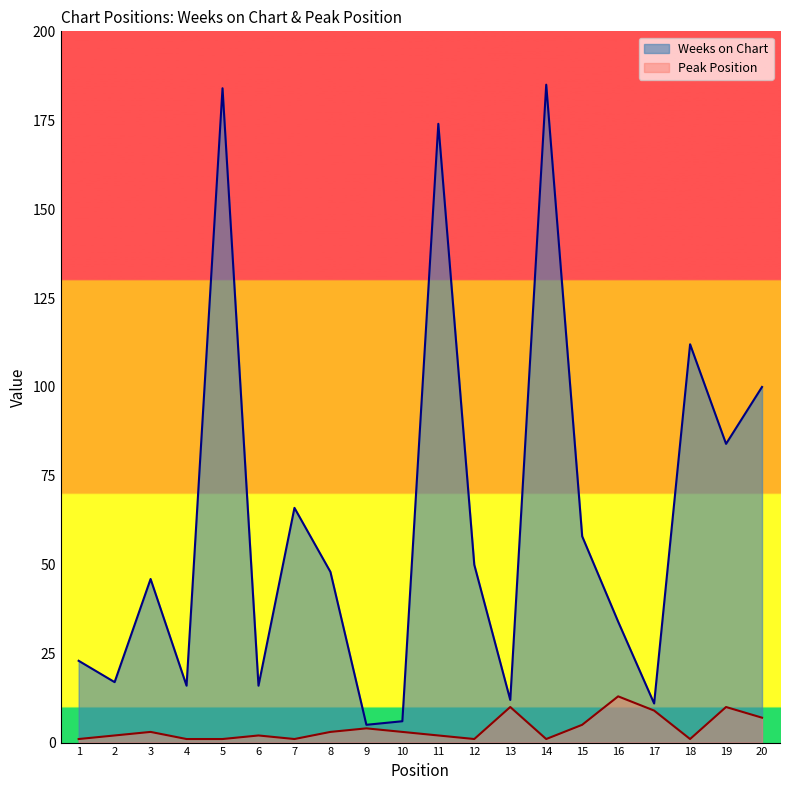

True or false: Weeks on Chart and Peak Position cross at least once.

False